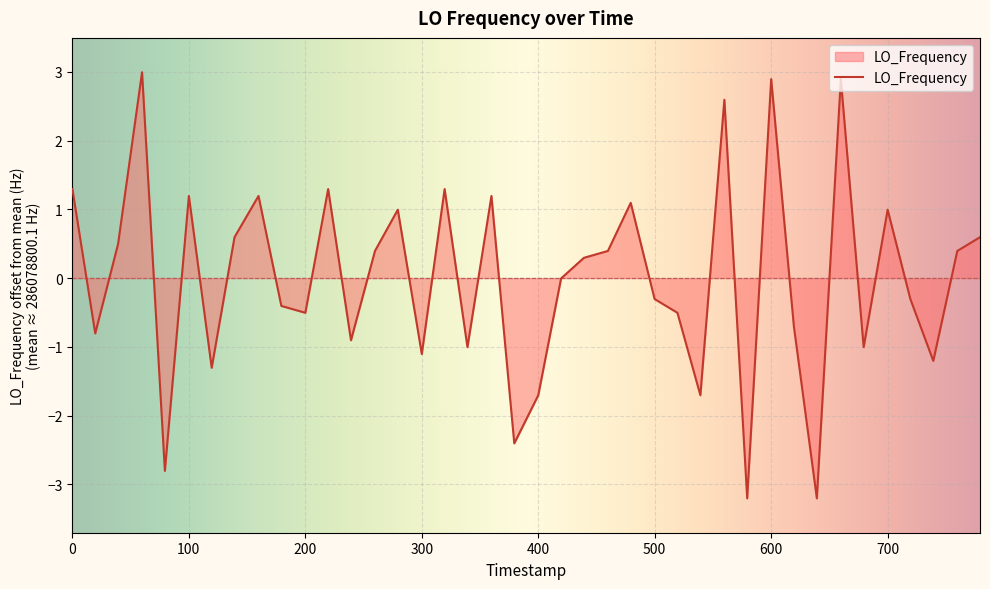

Does the chart have visible grid lines?

Yes